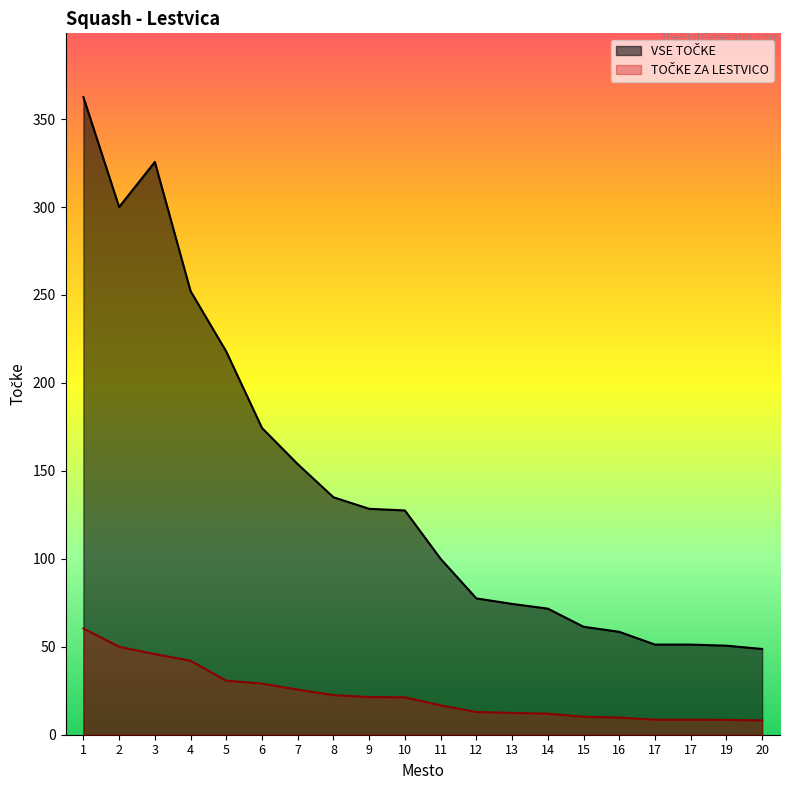

At which category does VSE TOČKE reach its first local valley?

2